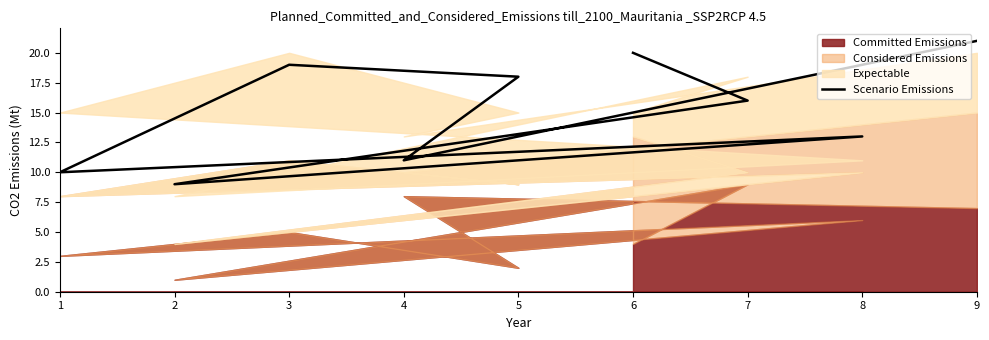

What is the difference between the values at 8 and 7?

3